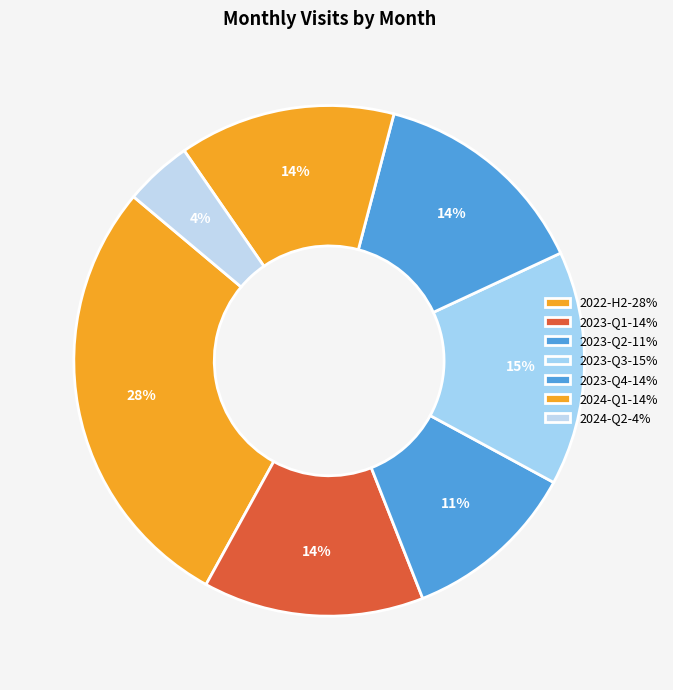

How many segments does this pie chart have?

7